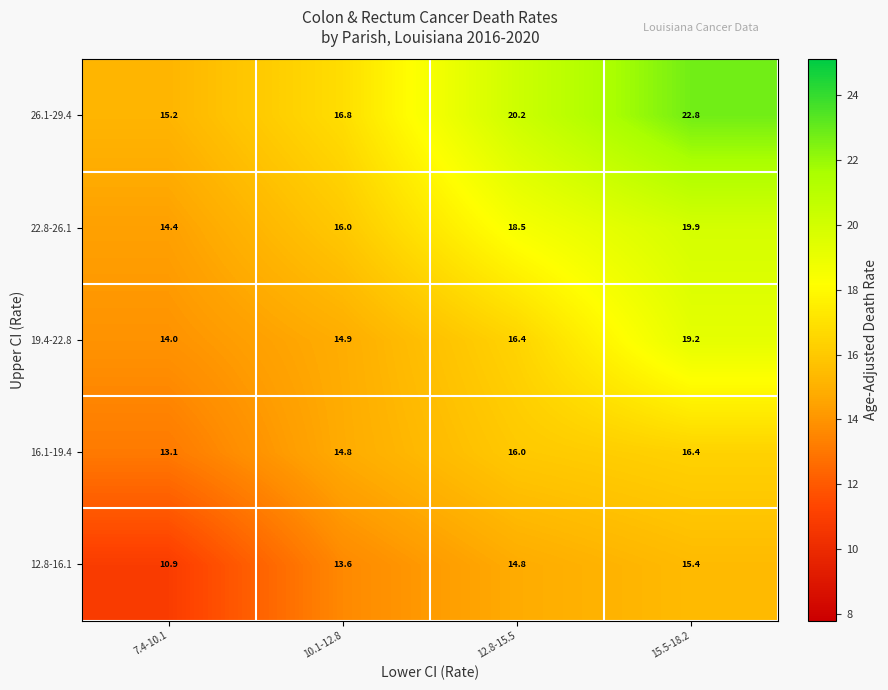

What is the spread (max minus min) of values at 15.5-18.2?

7.4